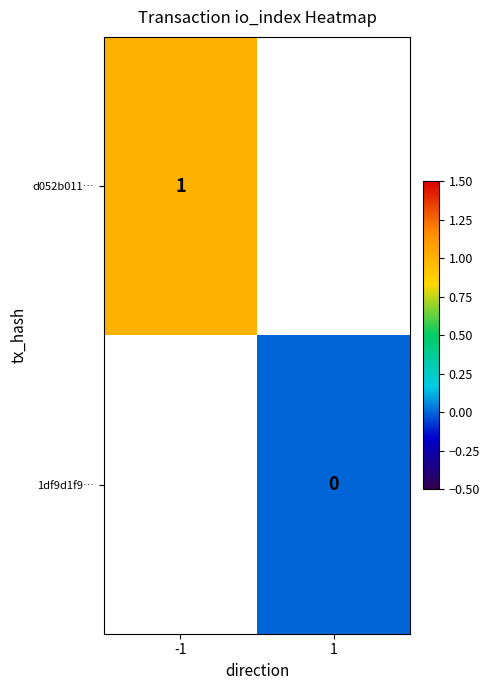

True or false: d052b011… has a value of 1.8 at -1.

False